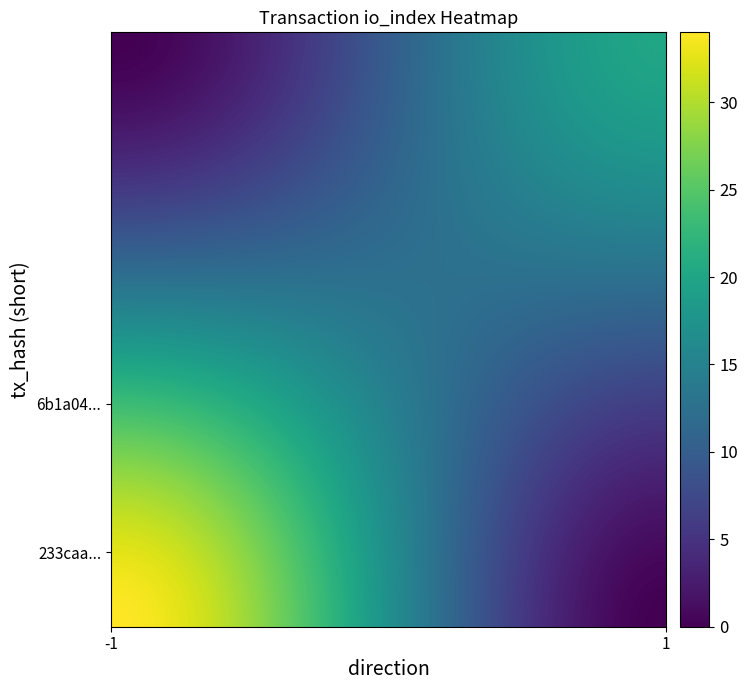

How many categories are shown in the chart?

2